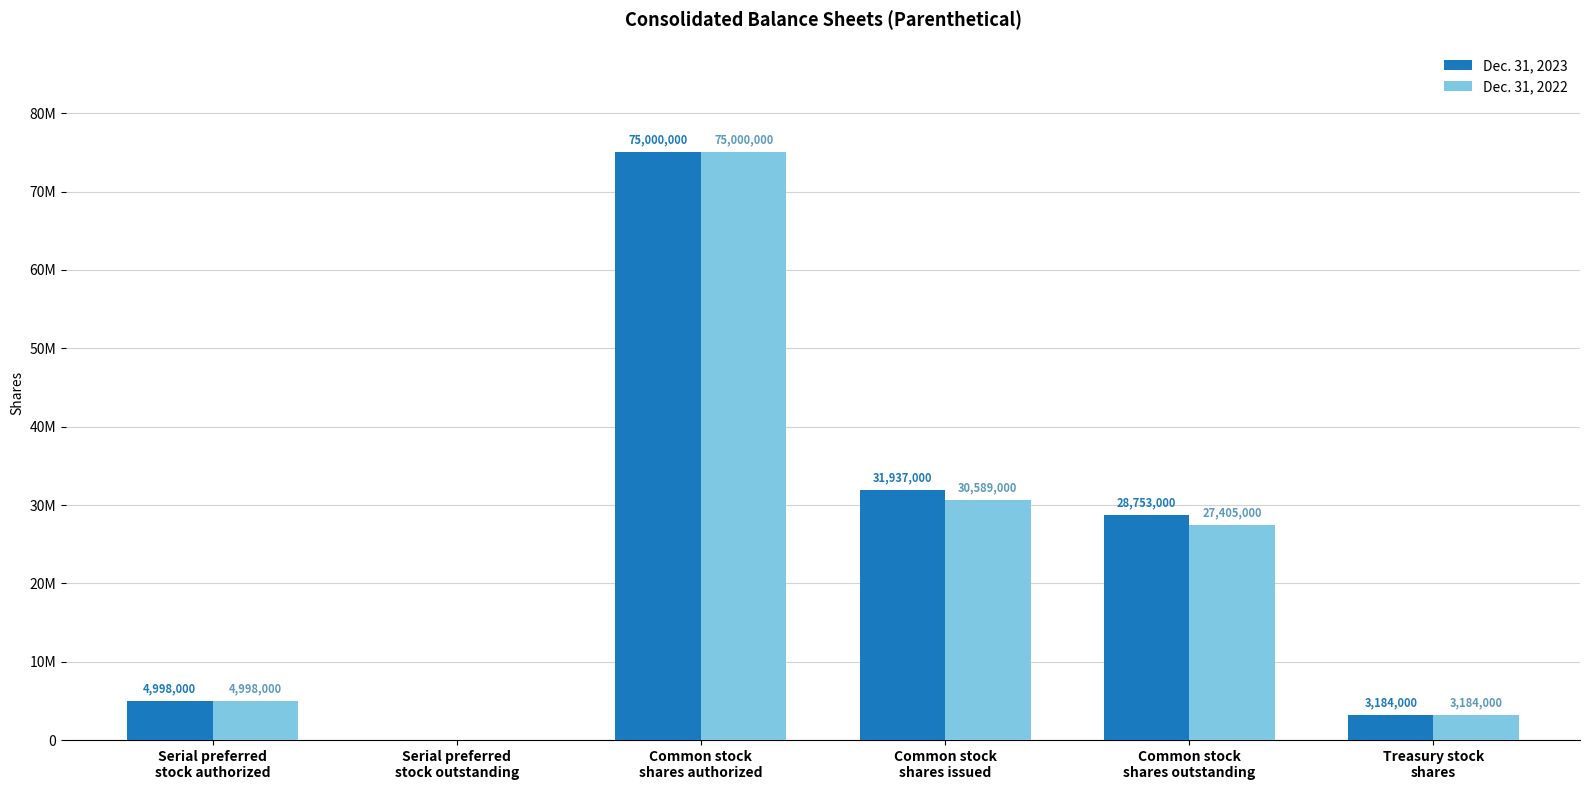

Is it true that Dec. 31, 2023 equals 75000000 at Common stock
shares authorized?

True